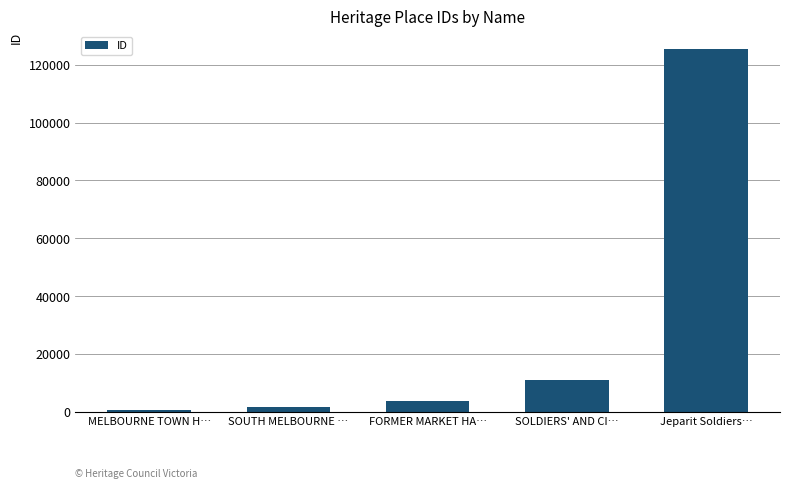

What is the greatest value displayed?

125393